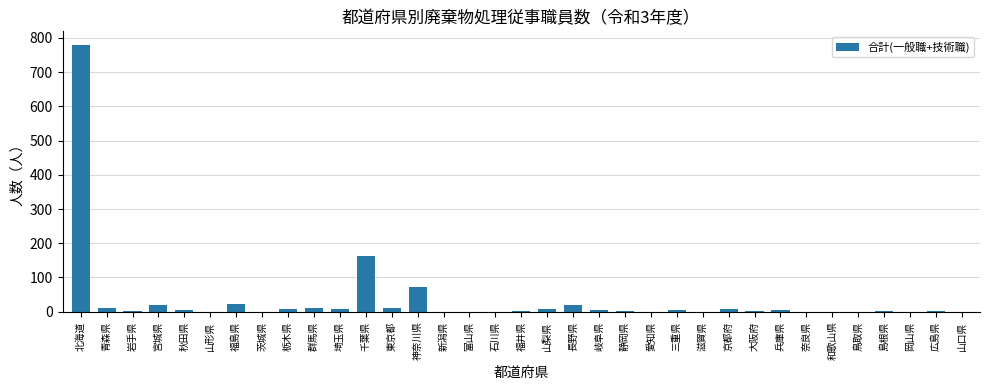

What is the sum of all values?

1181